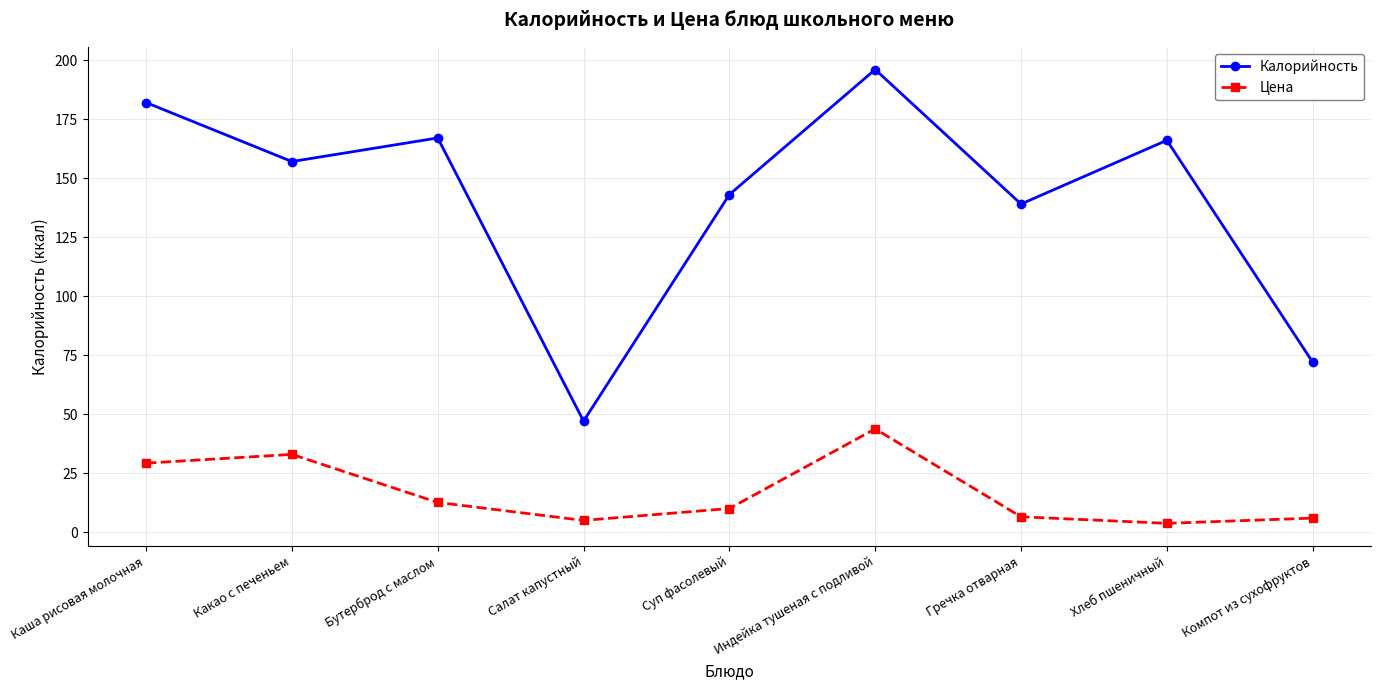

What is the difference between the maximum and minimum values in the Цена series?

40.0